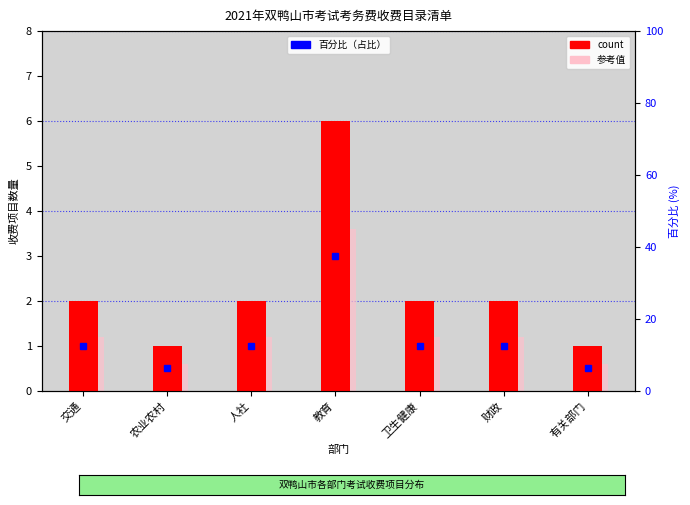

What is the sum of the 百分比 values at 卫生健康 and 人社?

25.0